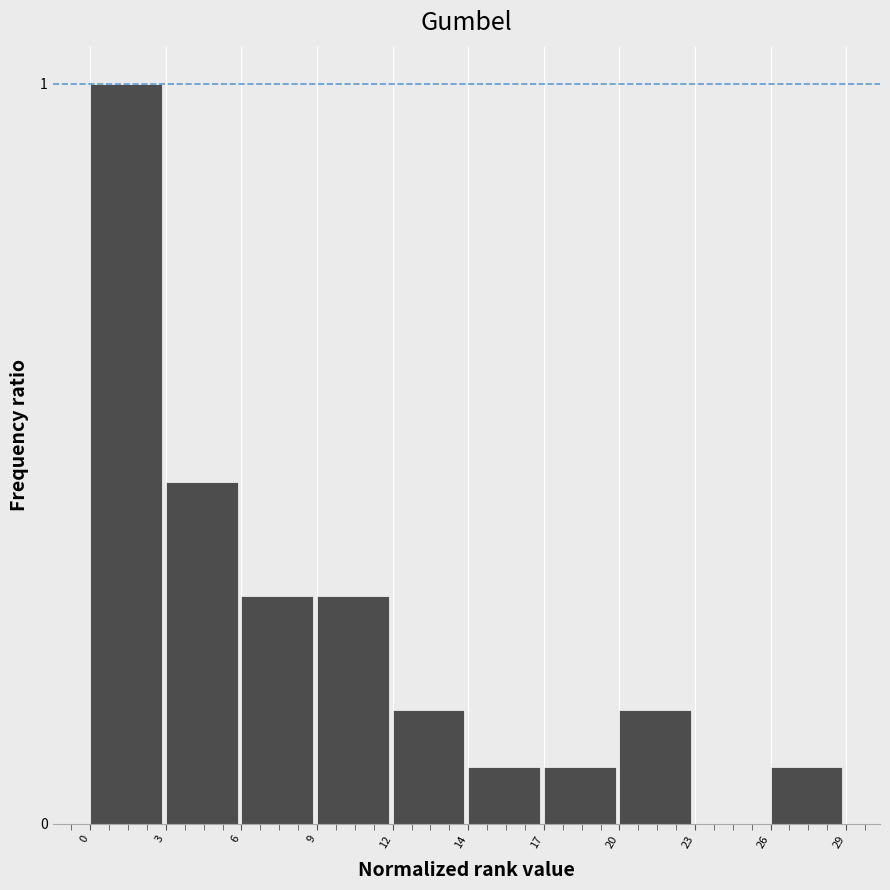

What is the sum of the values at 0 and 17?

1.1